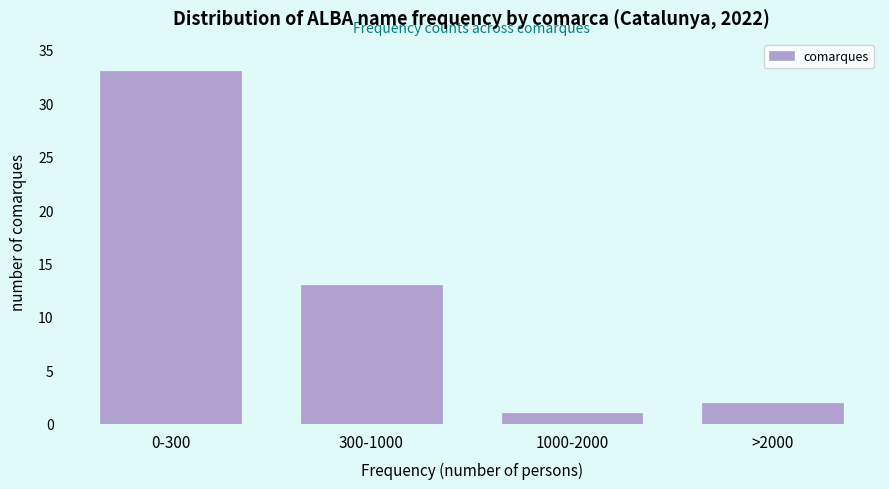

Reading right to left, what are all the values shown in this chart?

2	1	13	33